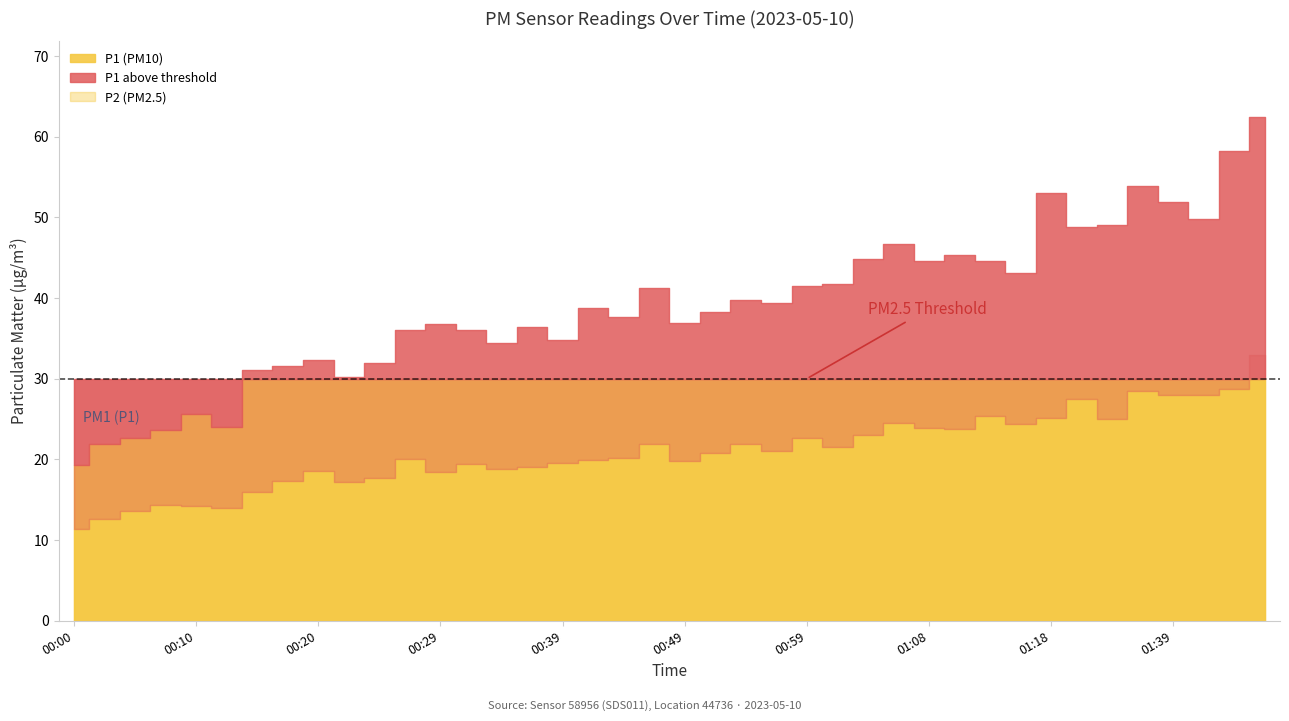

How many data points in P2 are above 20?

22